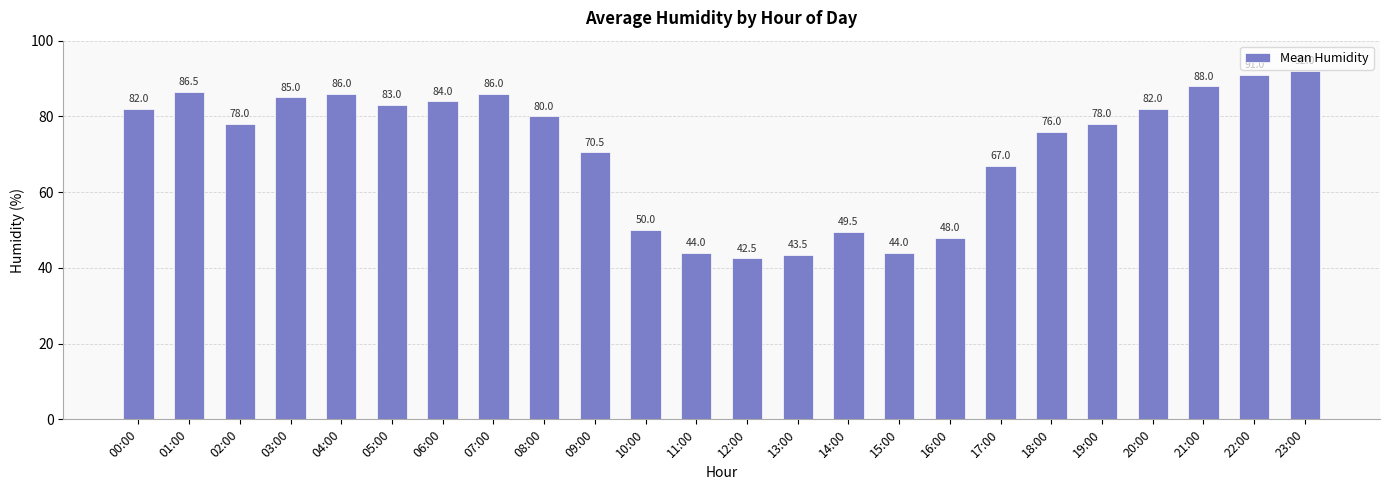

What is the difference between the maximum and second lowest values?

48.5